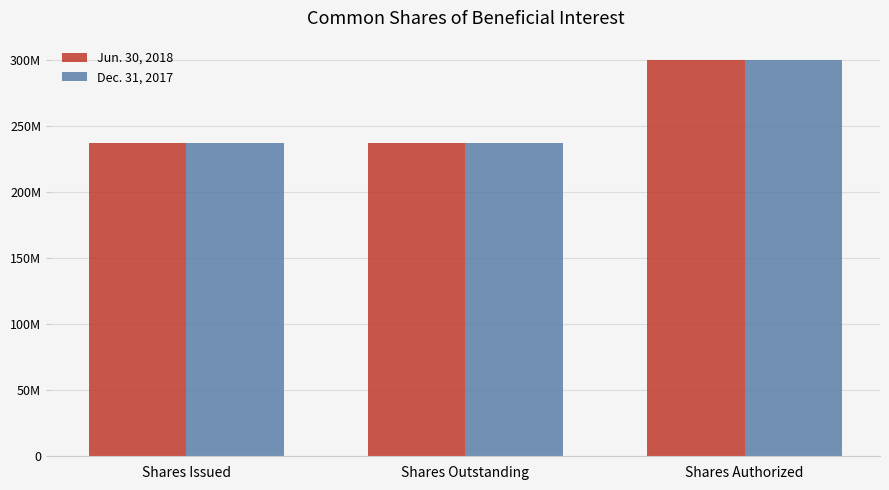

What is the maximum value for Jun. 30, 2018?

300000000